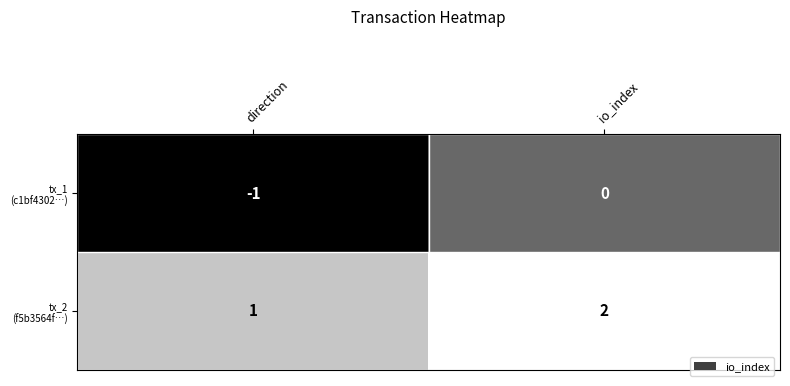

At which category is the sum across all series the highest?

io_index